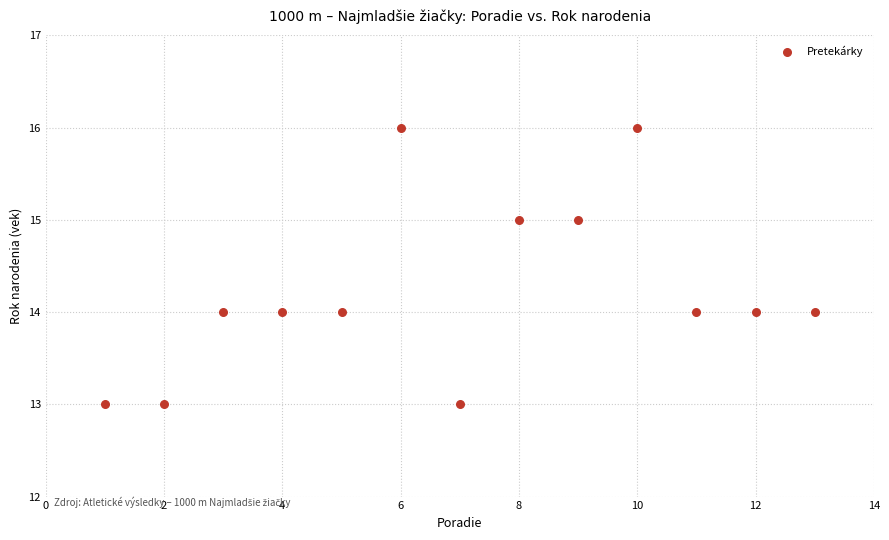

What is the range of X values (max minus min)?

12